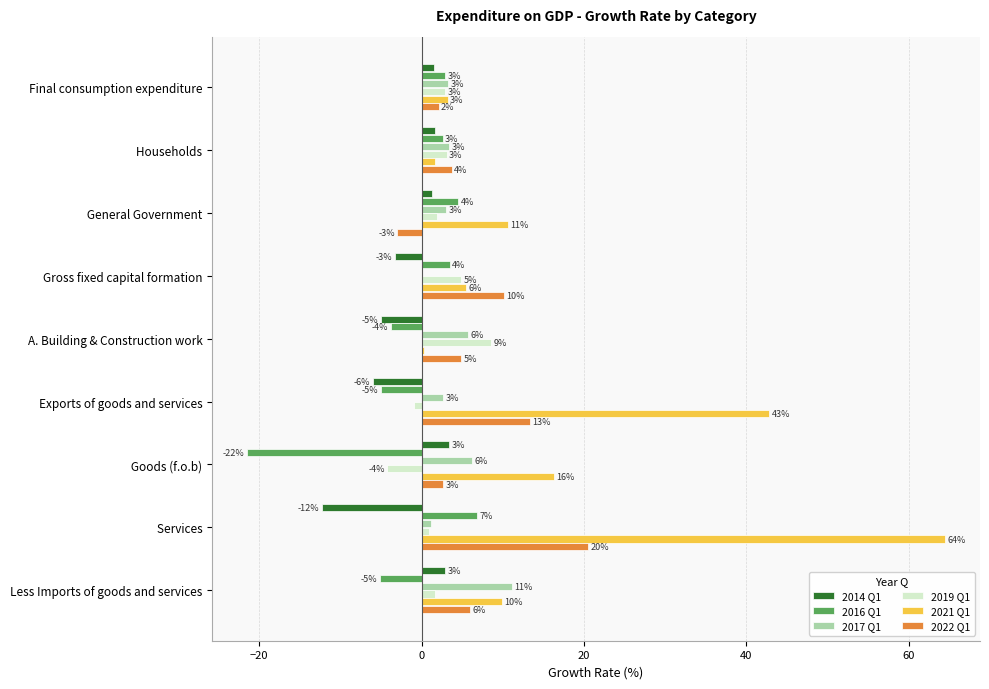

Which category has the highest value across all series?

   Services